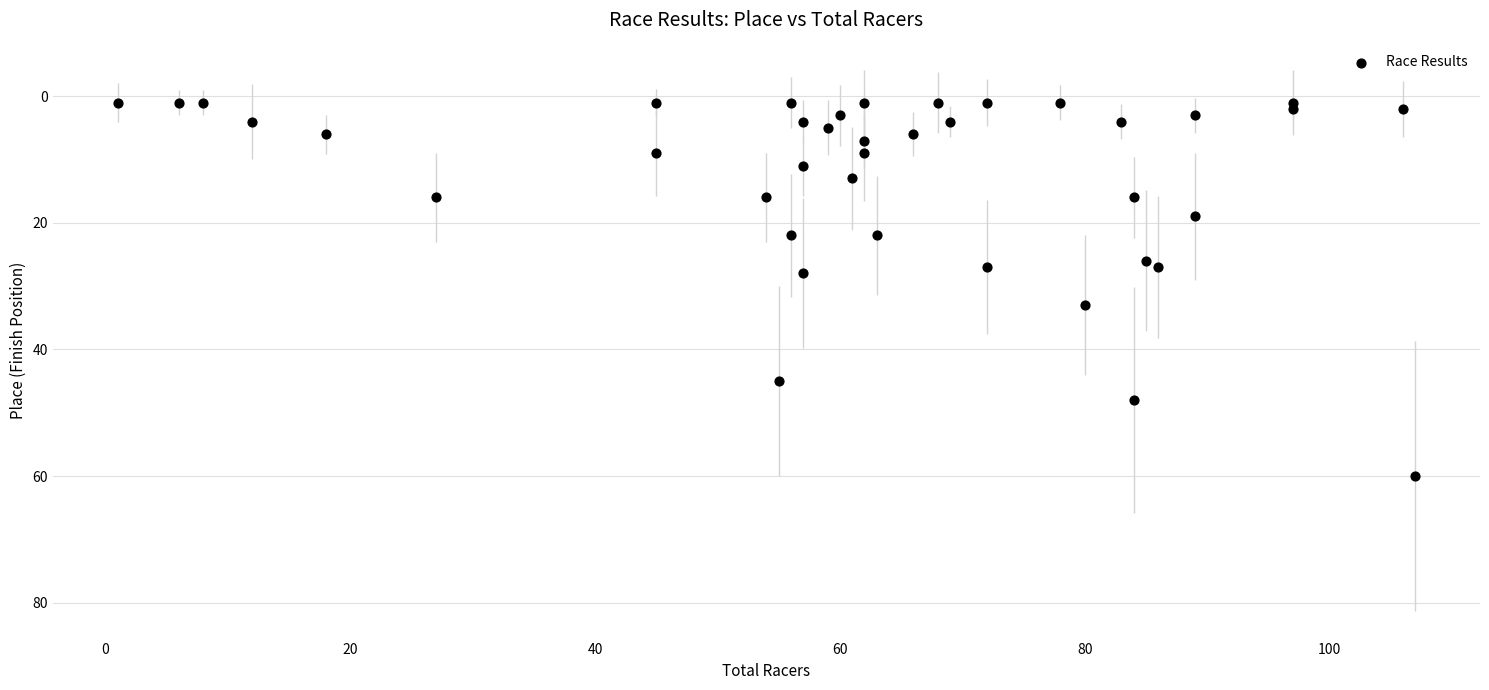

What is the range of X values (max minus min)?

106